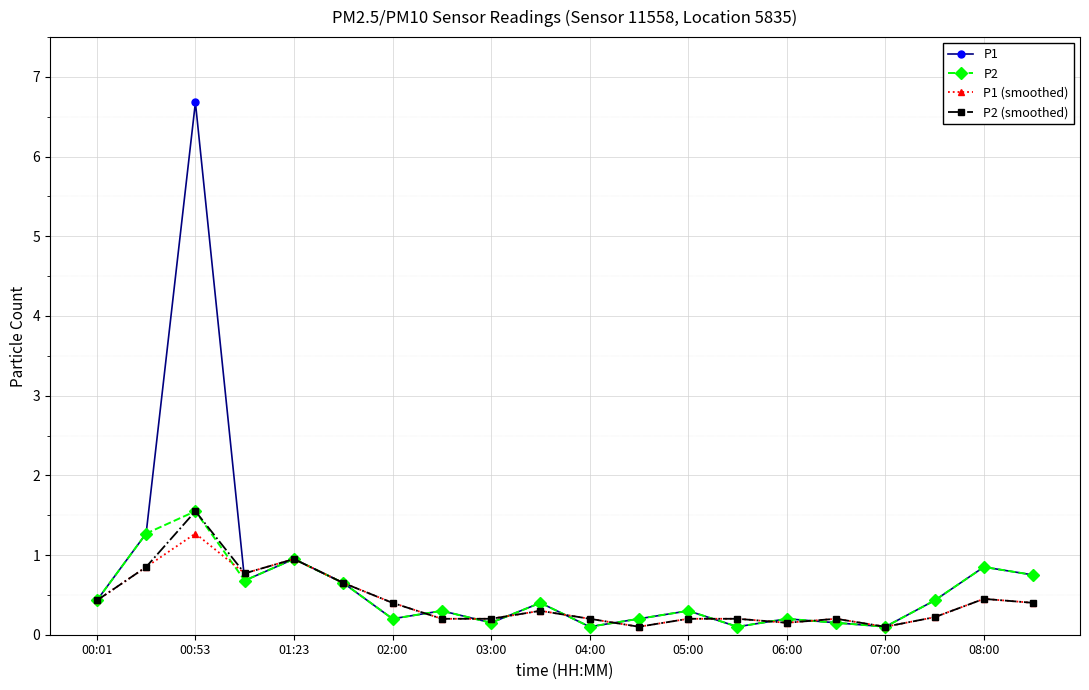

What is the maximum value shown in the chart?

6.7